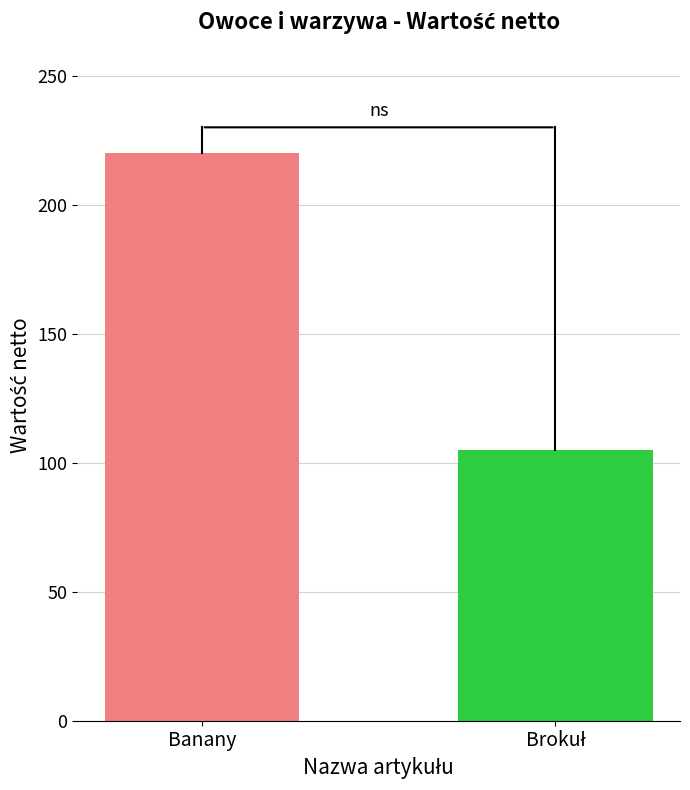

What is the label of the 2nd bar from the right?

Banany